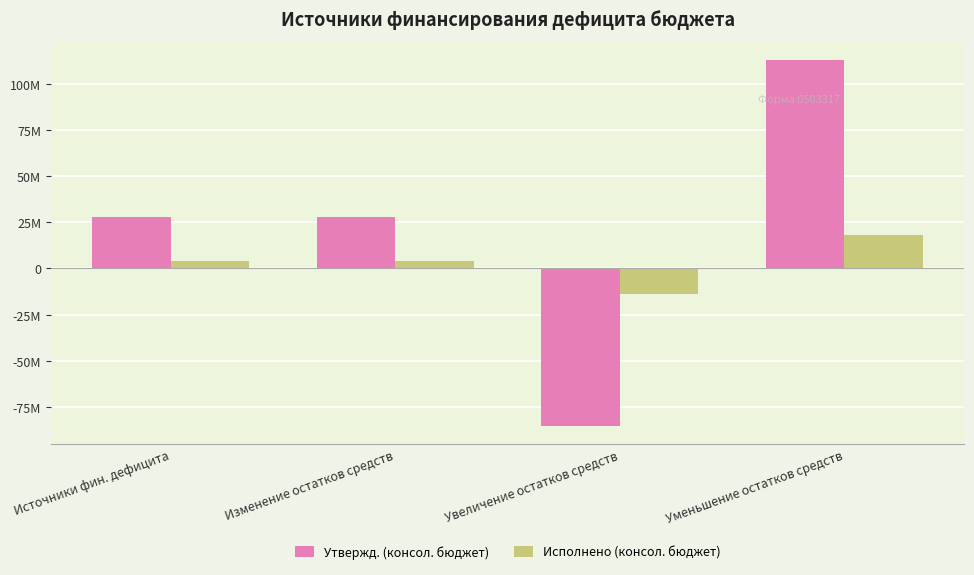

Which series changed the most between Изменение остатков средств and Уменьшение остатков средств?

Утвержд. (консол. бюджет)